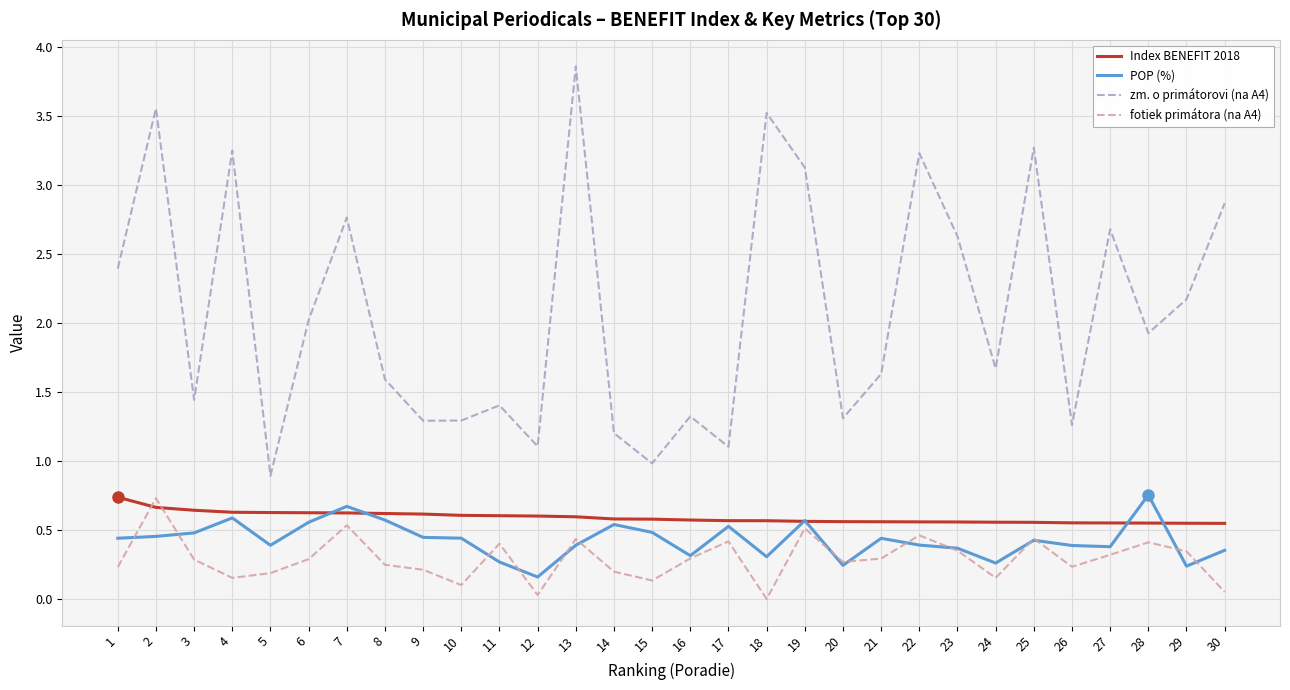

Between 3 and 27, which series saw the biggest shift?

zm. o primátorovi (na A4)